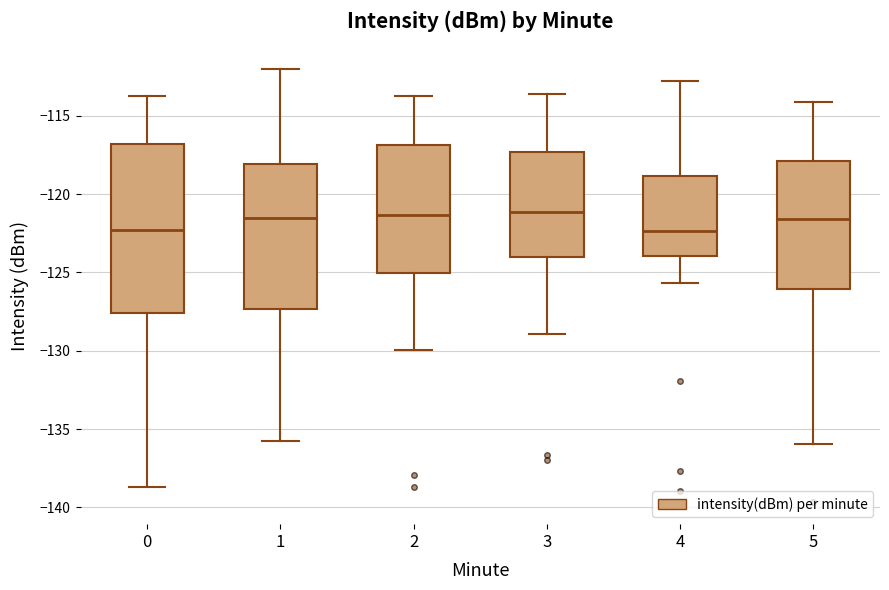

Reading left to right, read every box against the y-axis: the position of its median line, the range the box covers, and the ends of its whiskers. The values are not printed on the chart, so give them approximately, as read against the axis.

0: median -122.5, box -127.5 to -117.0, whiskers -138.5 to -114.0
1: median -121.5, box -127.5 to -118.0, whiskers -135.5 to -112.0
2: median -121.5, box -125.0 to -117.0, whiskers -130.0 to -114.0
3: median -121.0, box -124.0 to -117.5, whiskers -129.0 to -113.5
4: median -122.5, box -124.0 to -119.0, whiskers -125.5 to -113.0
5: median -121.5, box -126.0 to -118.0, whiskers -136.0 to -114.0